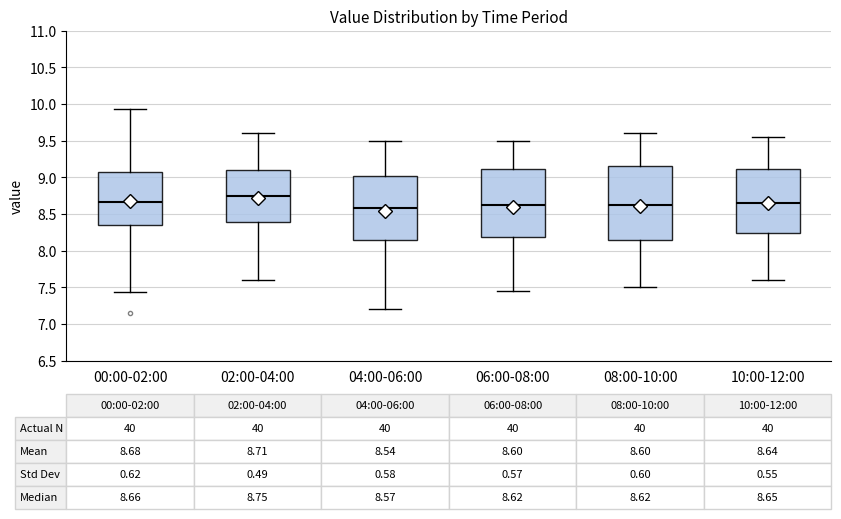

Which box is the tallest, from its lower edge to its upper edge?

08:00-10:00